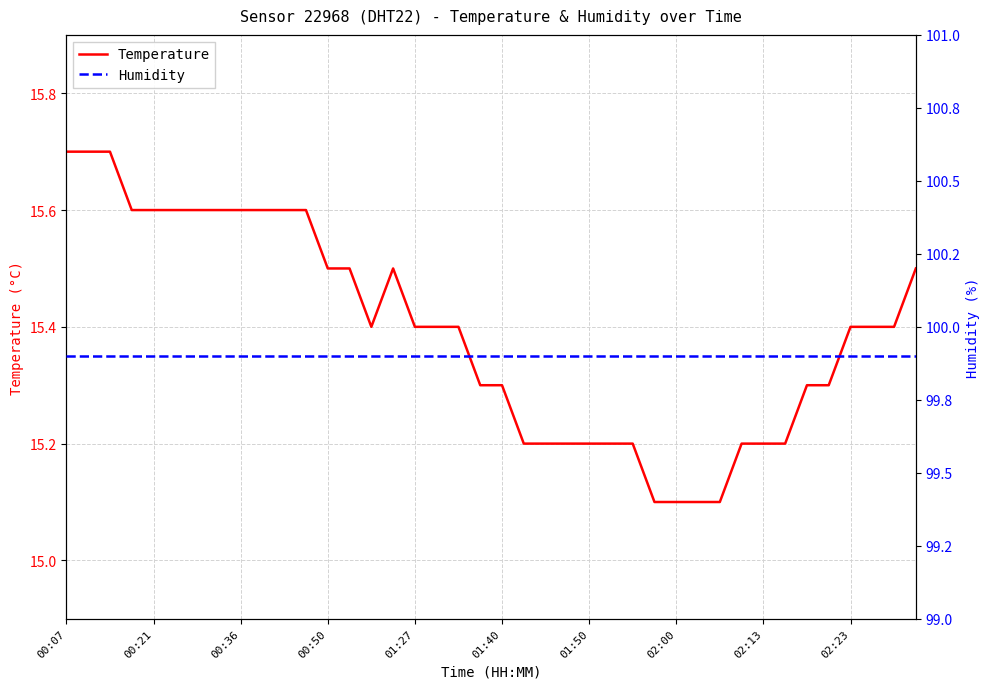

How many lines are shown in the chart?

2